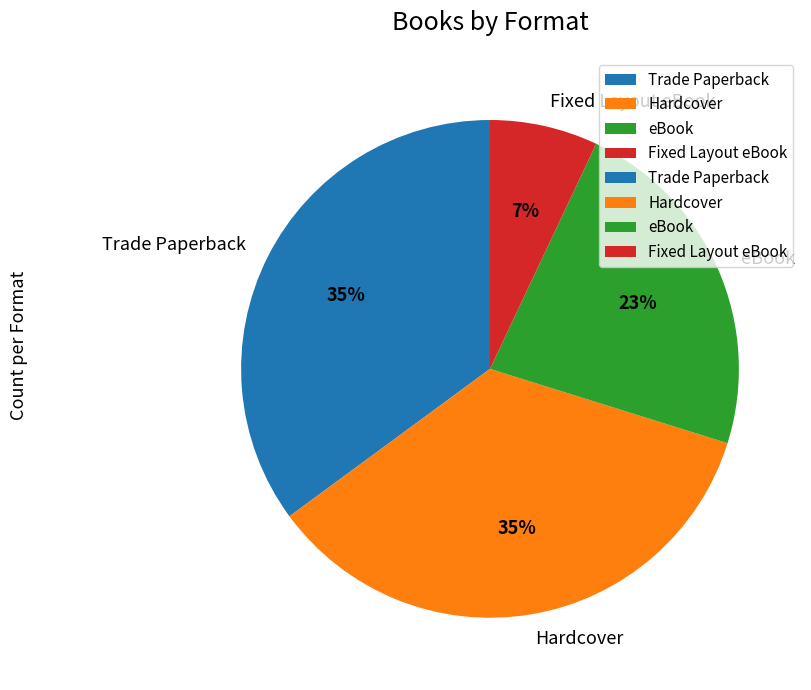

Which has a higher value, eBook or Trade Paperback?

Trade Paperback